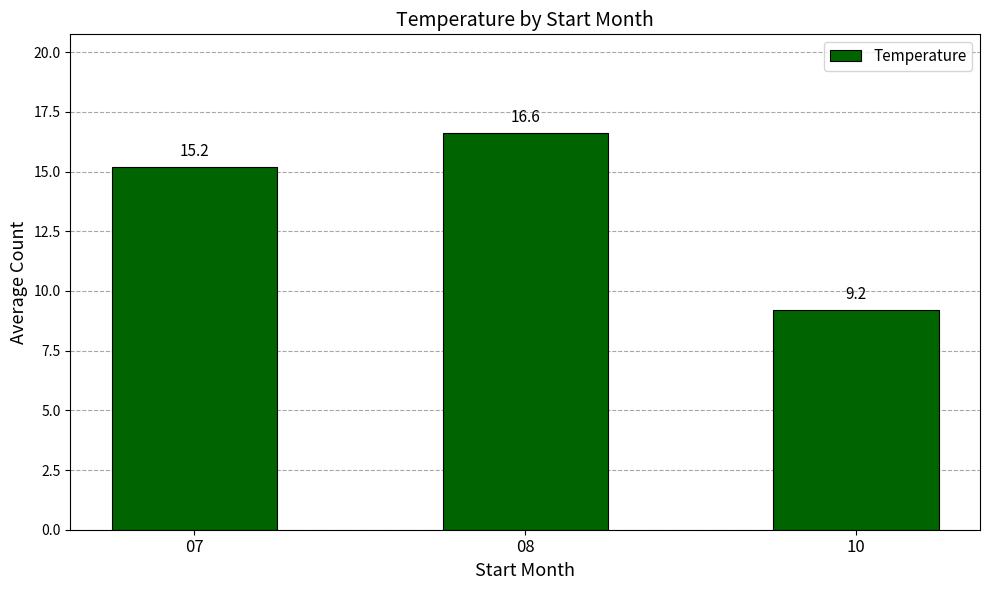

What is the maximum value shown in the chart?

16.6